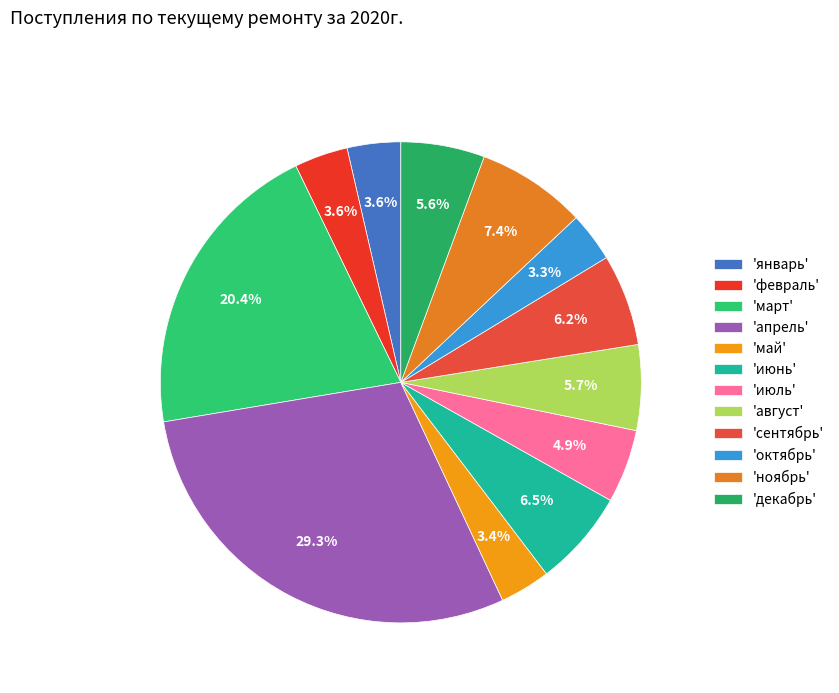

How many segments does this pie chart have?

12